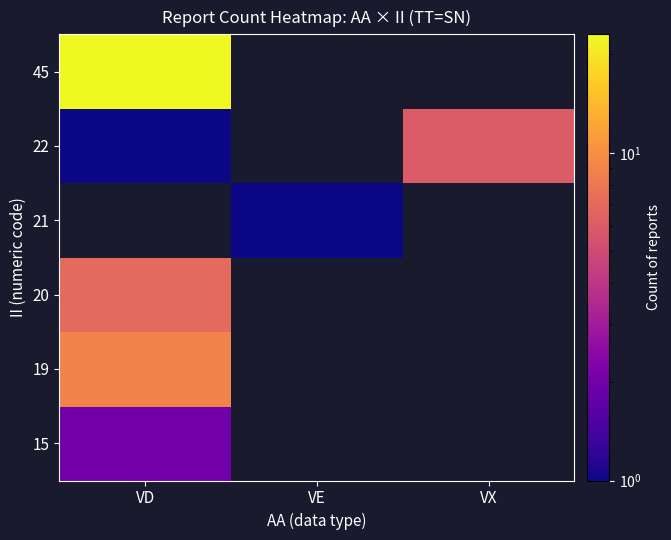

How many values in 22 are above zero?

2